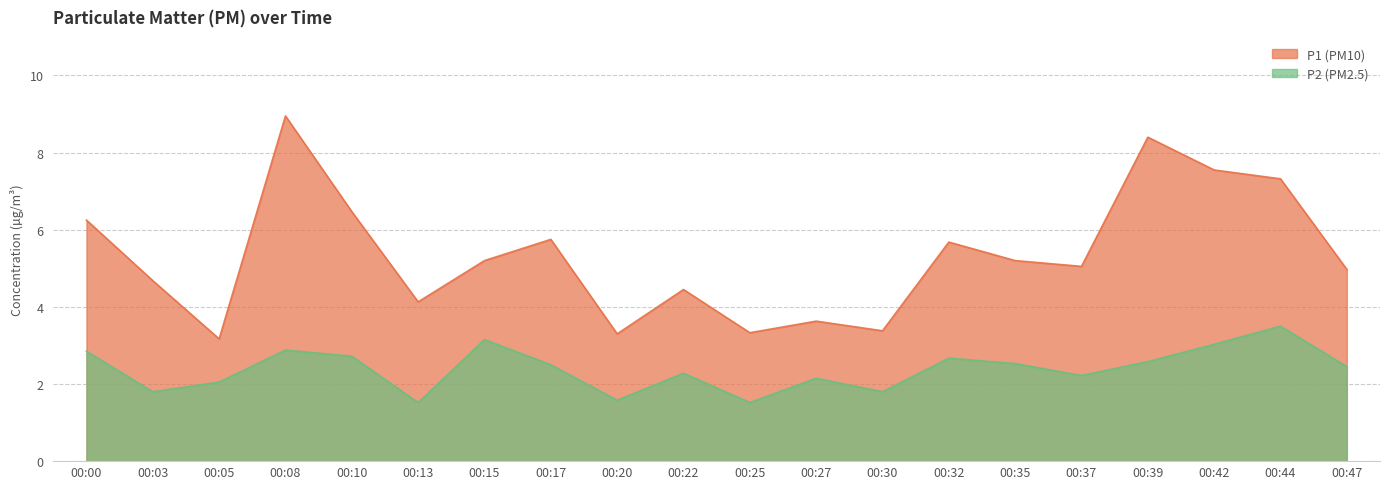

How many distinct data groups are displayed?

2